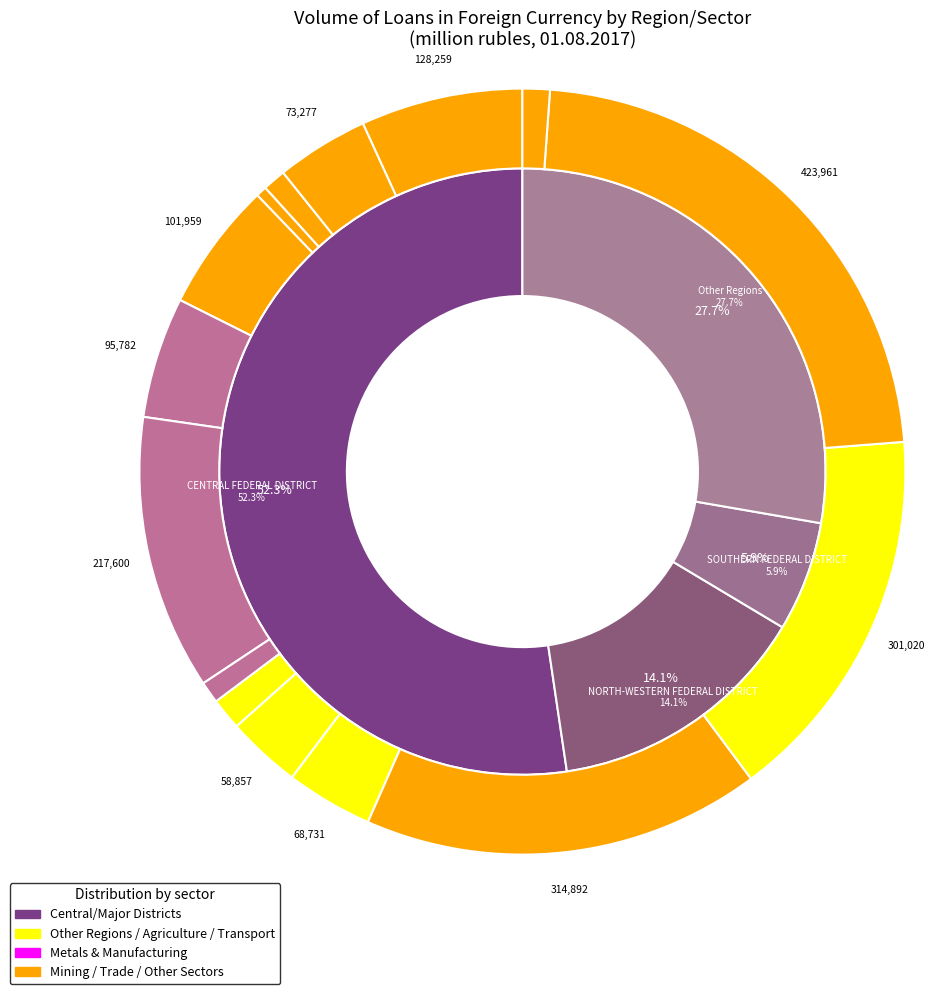

Is the sum of agriculture, hunting and forestry and coke, petroleum products and nuclear materials greater than half?

No